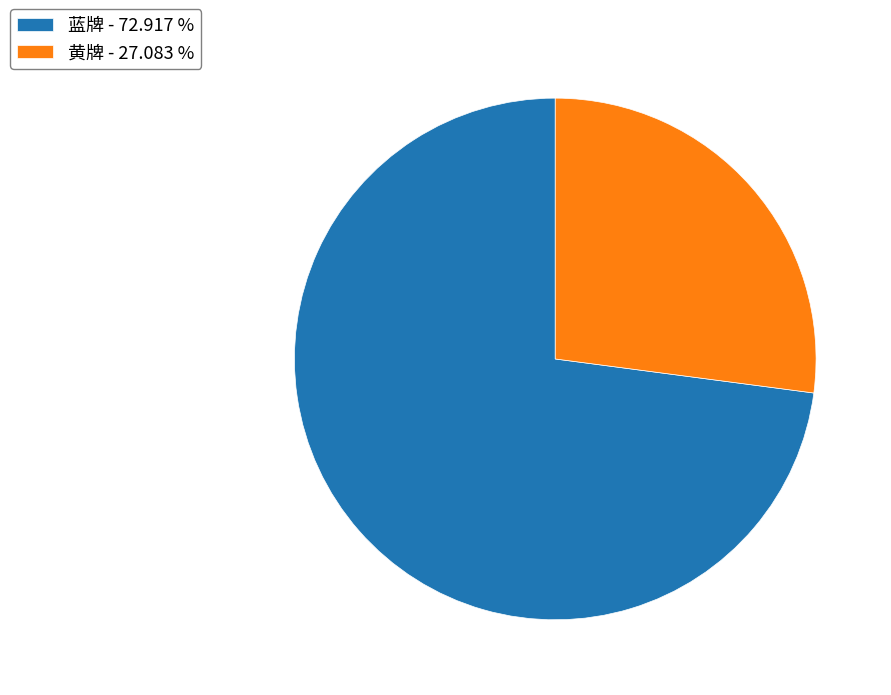

Which has a higher value, 蓝牌 - 72.917 % or 黄牌 - 27.083 %?

蓝牌 - 72.917 %